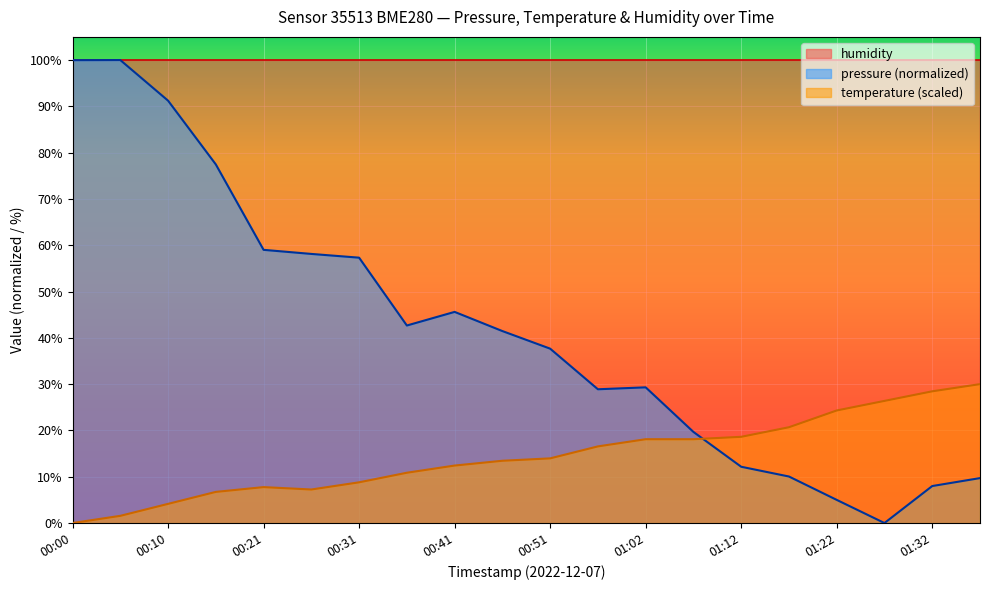

Rank the series by their average value, from lowest to highest.

temperature (scaled), pressure (normalized), humidity